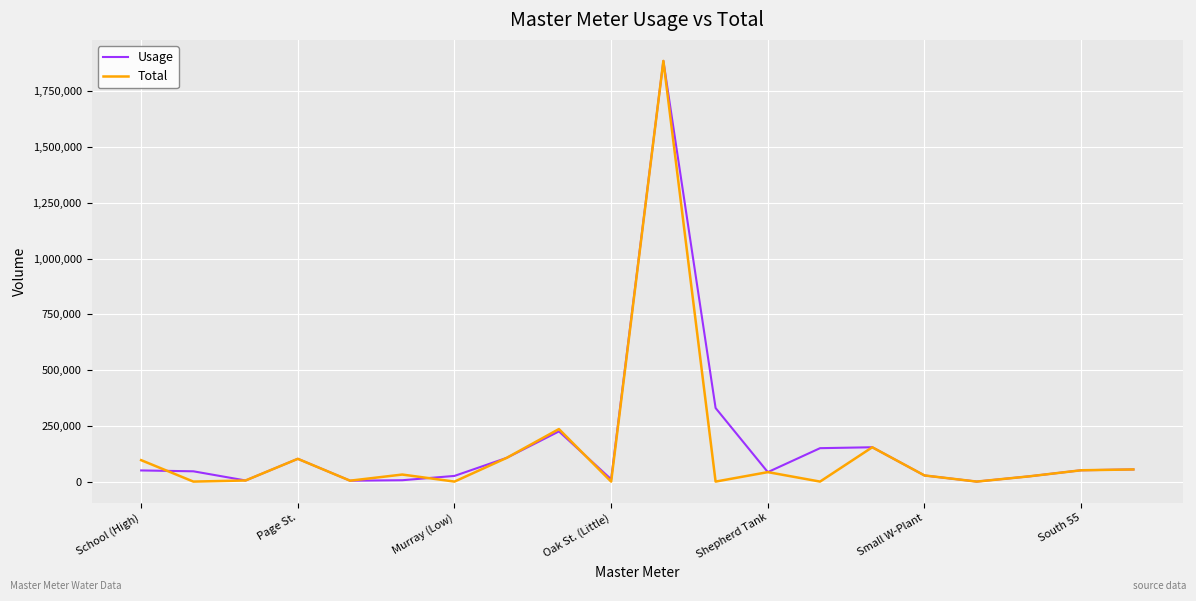

Which series has the largest range (max minus min)?

Total